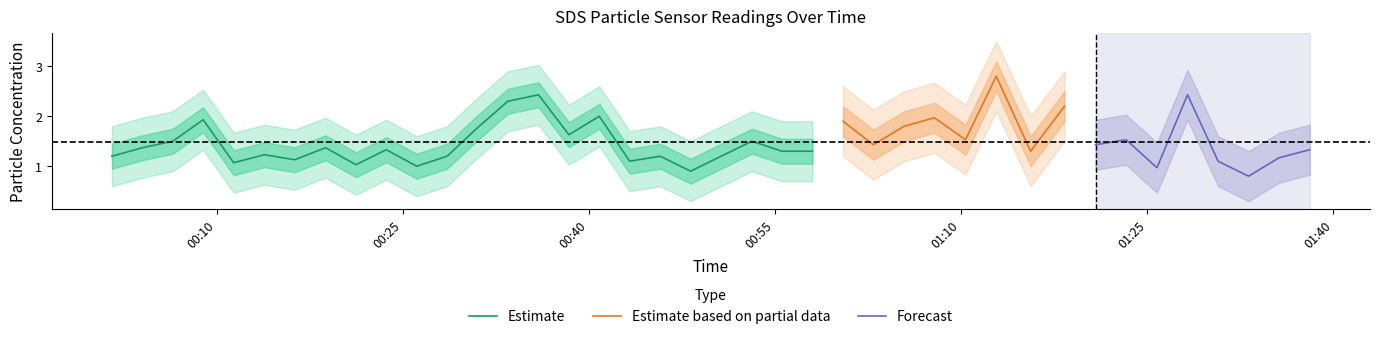

Reading left to right, what are all the values shown in this chart?

SDS_P1: 1.2	1.4	1.5	1.9	1.1	1.2	1.1	1.4	1.0	1.3	1.0	1.2	1.8	2.3	2.4	1.6	2.0	1.1	1.2	0.9	1.2	1.5	1.3	1.3	1.9	1.4	1.8	2.0	1.5	2.8	1.3	2.2	1.4	1.5	1.0	2.4	1.1	0.8	1.2	1.3
SDS_P2: 1.1	1.3	1.4	1.1	0.9	1.1	1.0	1.0	0.9	0.8	0.7	1.1	1.1	1.4	1.6	1.4	1.5	1.0	1.1	0.7	1.1	1.3	1.2	1.2	1.2	1.2	1.3	1.8	1.3	2.1	1.2	1.7	1.3	1.0	1.0	1.6	1.0	0.6	0.8	0.8